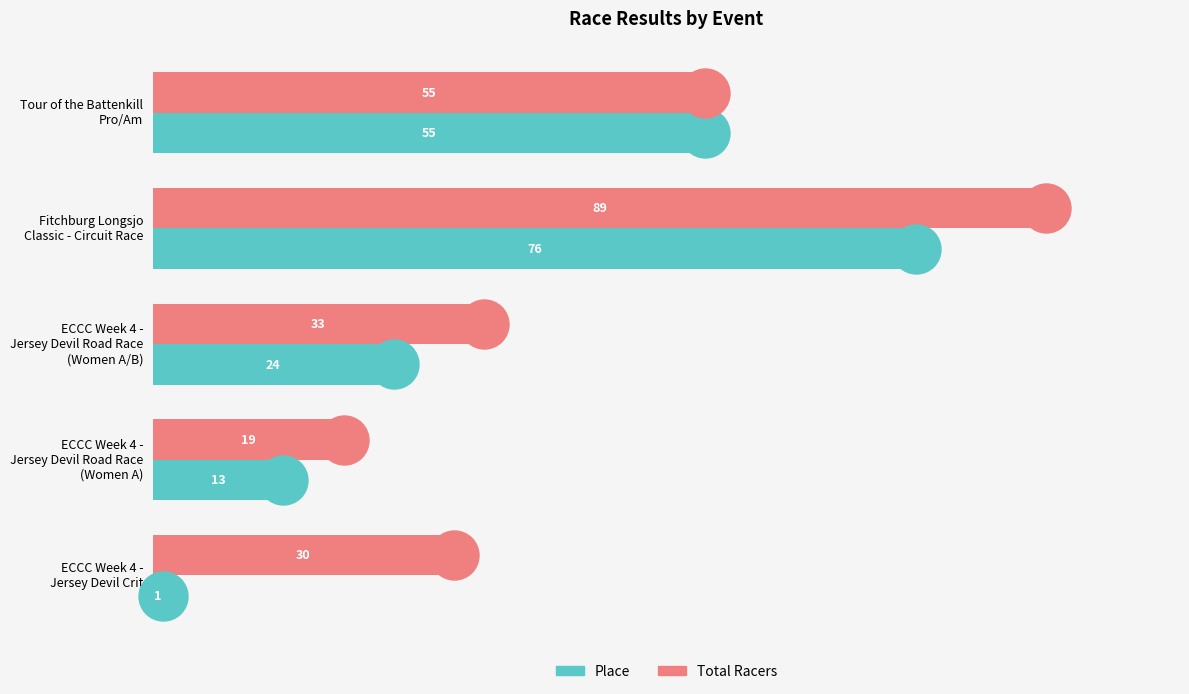

What is the maximum value shown in the chart?

89